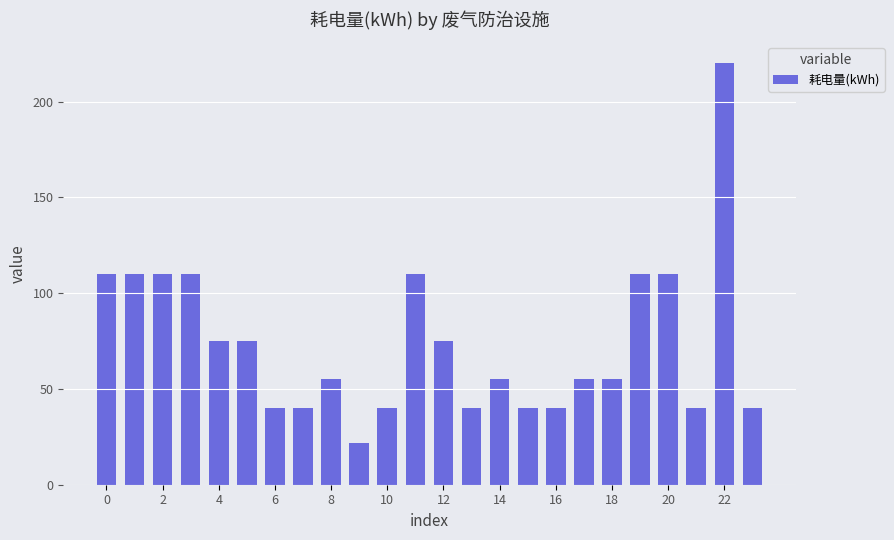

What is the sum of all values?

1777